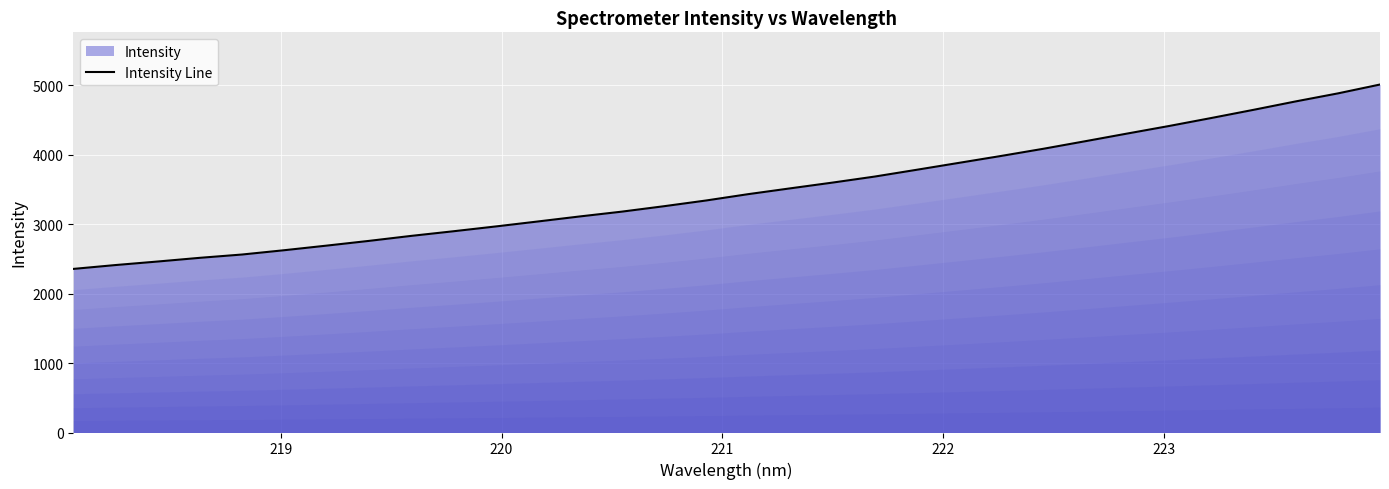

True or false: the data has more than 1 interior local peaks.

False